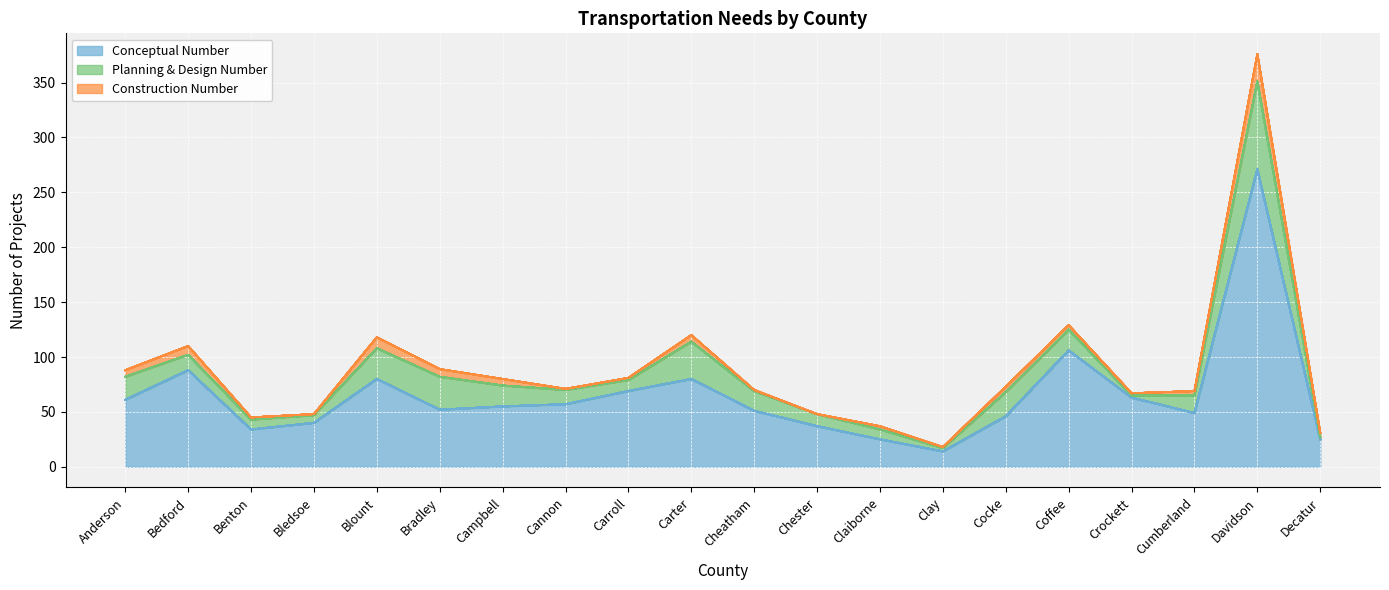

At which label does Planning & Design Number reach its peak?

Davidson